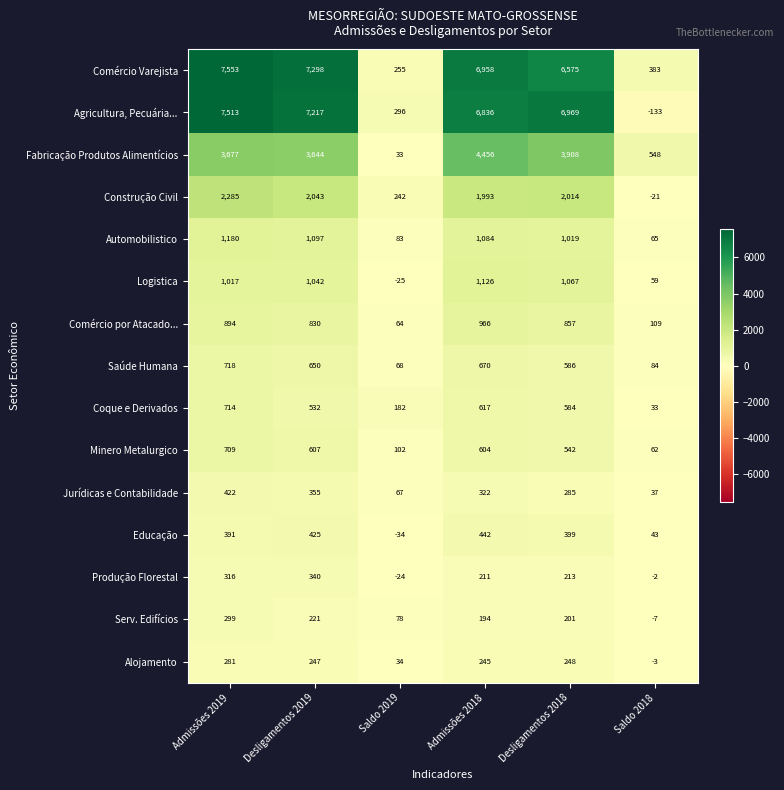

What is the total value across all series at Admissões 2018?

26724